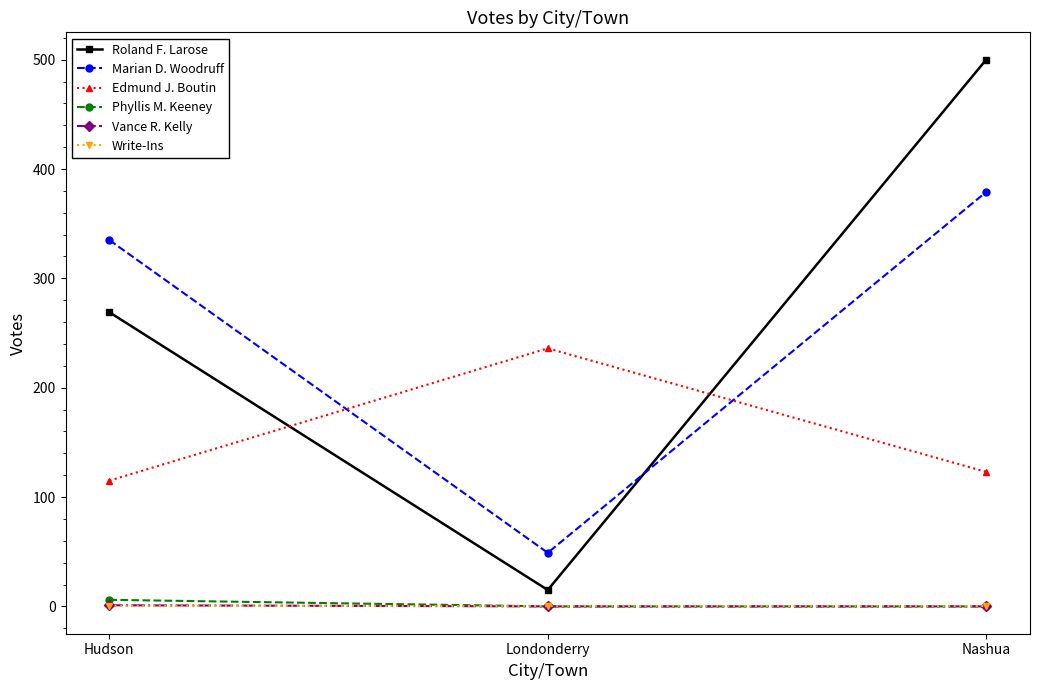

Which series changed the most between Hudson and Nashua?

Roland F. Larose